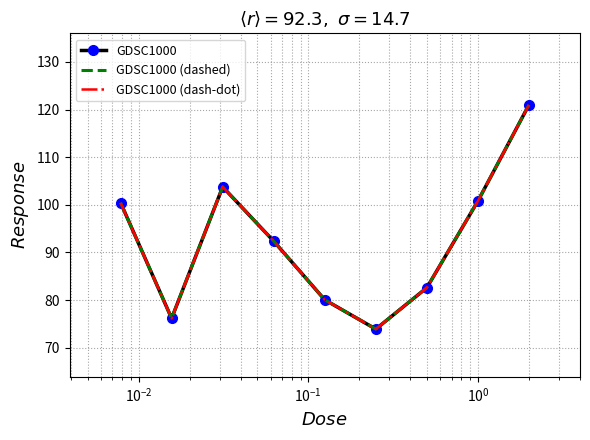

Reading right to left, what are all the values shown in this chart?

GDSC1000: 121.0	100.8	82.6	73.9	80.1	92.4	103.8	76.2	100.5
GDSC1000 (dashed): 121.0	100.8	82.6	73.9	80.1	92.4	103.8	76.2	100.5
GDSC1000 (dash-dot): 121.0	100.8	82.6	73.9	80.1	92.4	103.8	76.2	100.5